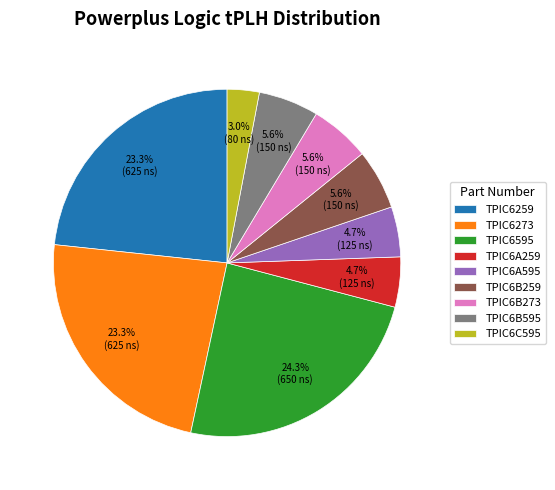

To the nearest percent, what is the average slice percentage?

11%